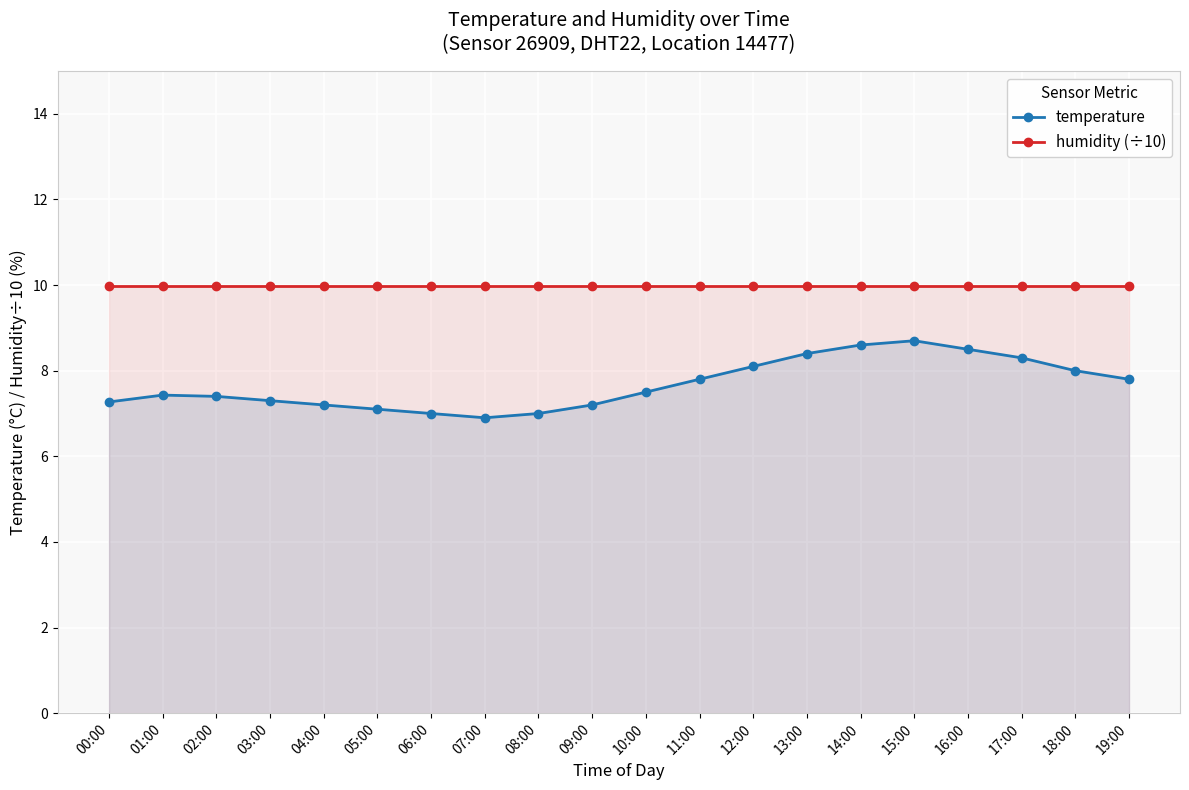

Reading left to right, extract all data points from this chart.

temperature: 7.3	7.4	7.4	7.3	7.2	7.1	7.0	6.9	7.0	7.2	7.5	7.8	8.1	8.4	8.6	8.7	8.5	8.3	8.0	7.8
humidity (÷10): 10.0	10.0	10.0	10.0	10.0	10.0	10.0	10.0	10.0	10.0	10.0	10.0	10.0	10.0	10.0	10.0	10.0	10.0	10.0	10.0